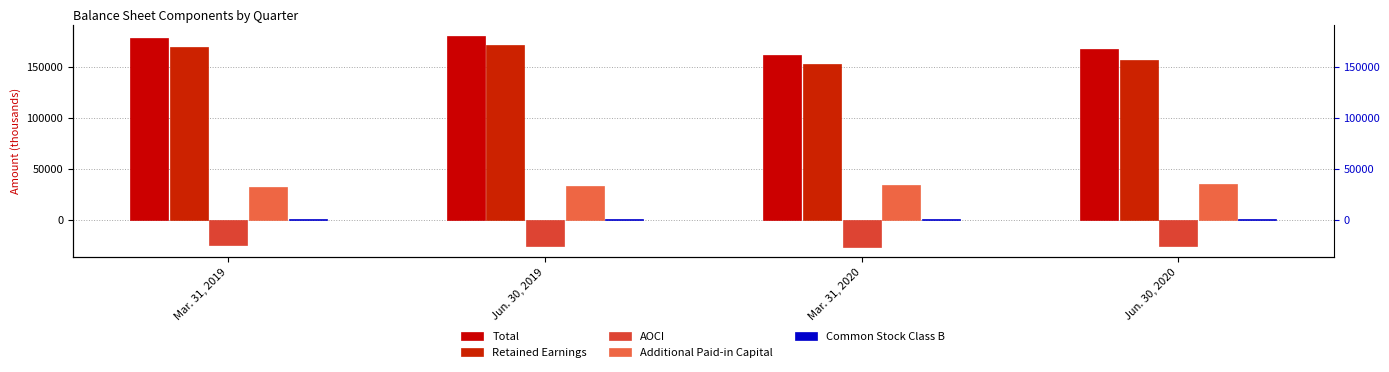

What is the approximate value of Total at Jun. 30, 2019, to the nearest 50?

180300